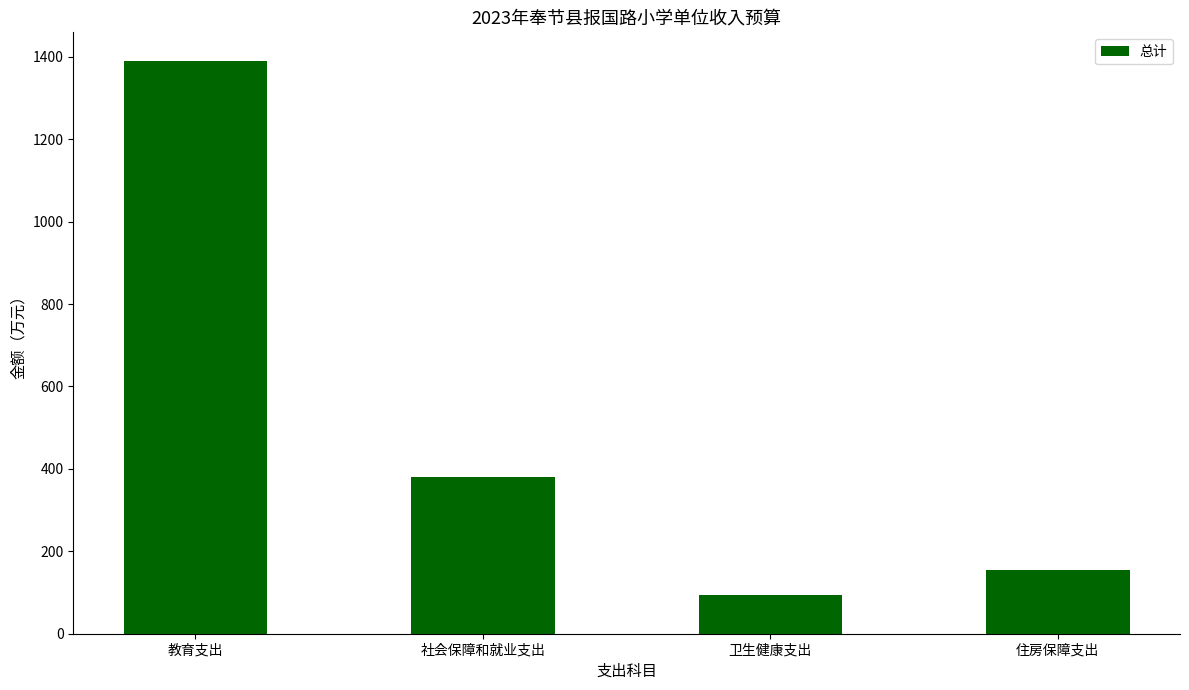

Which label corresponds to the smallest value in the chart?

卫生健康支出